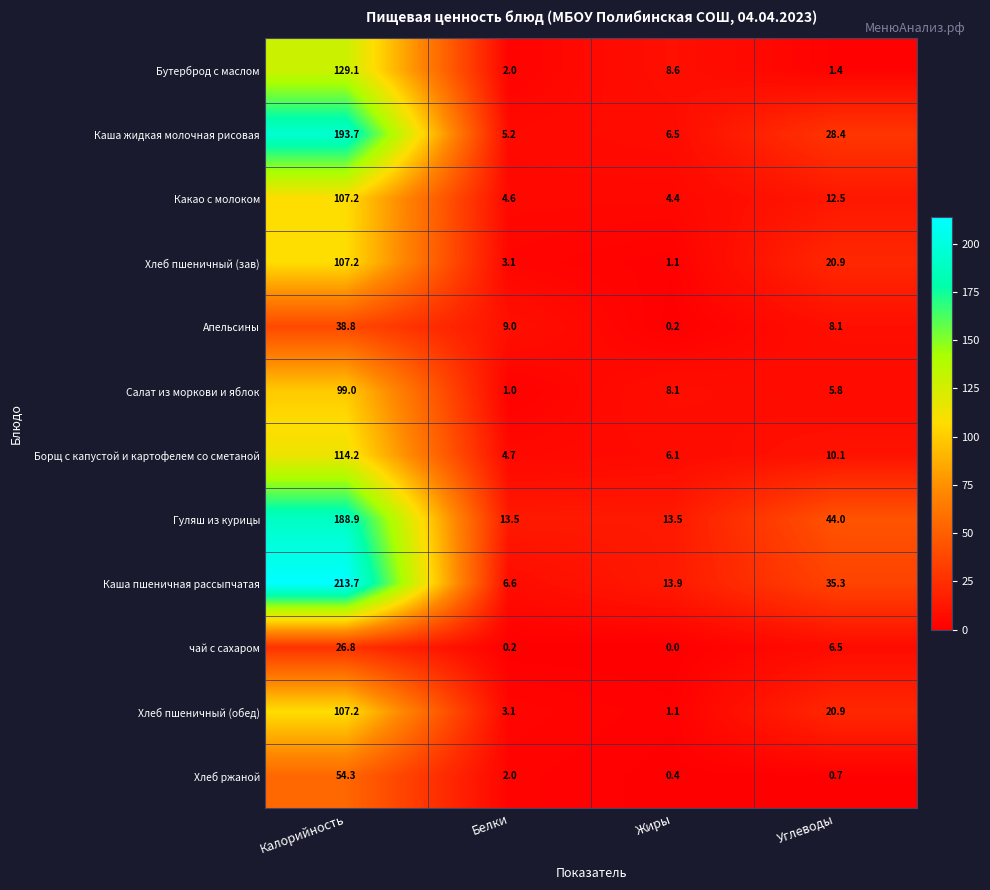

Which series changed the most between Калорийность and Белки?

Каша пшеничная рассыпчатая